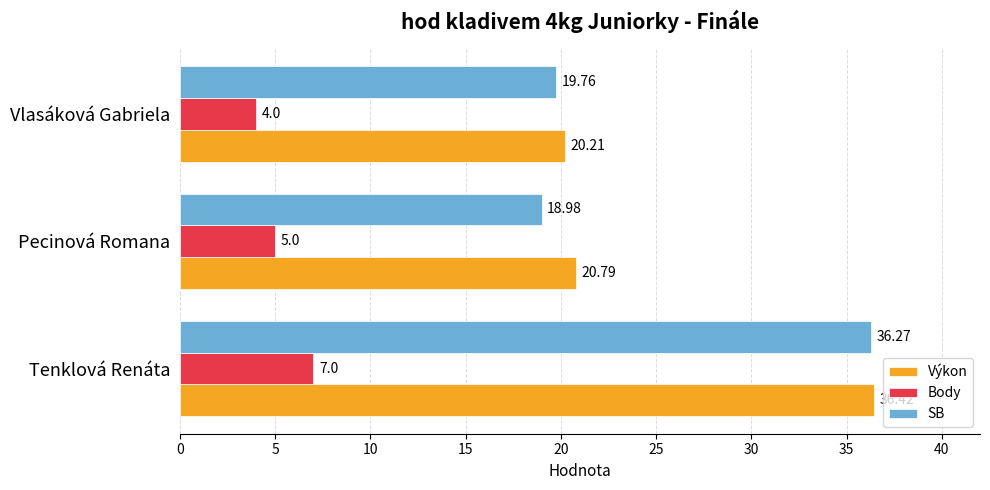

Count the number of categories in the chart.

3